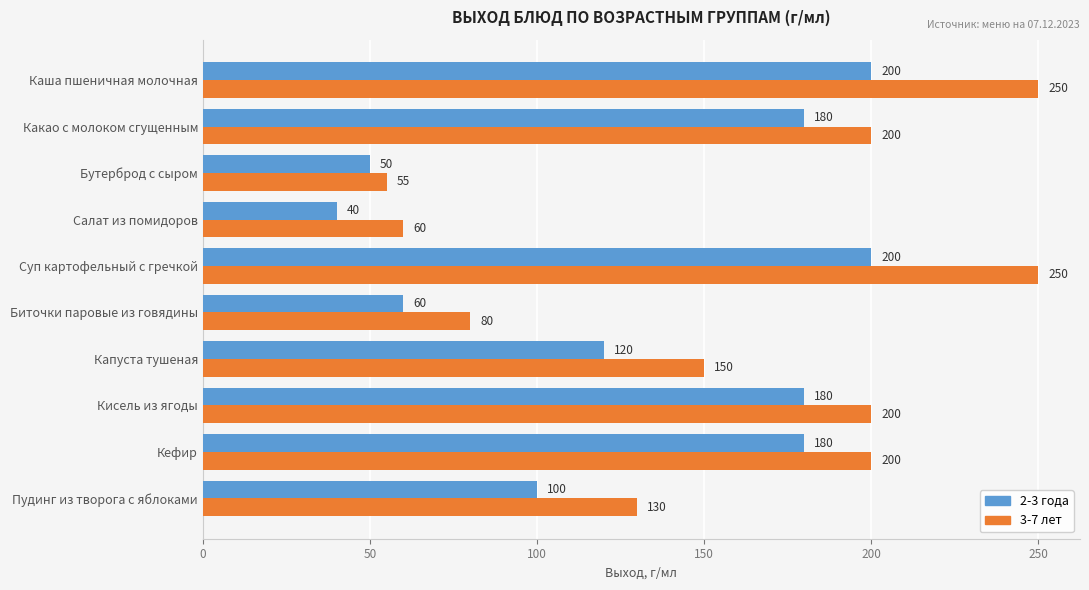

The value of 2-3 года at Кисель из ягоды is 180. True or false?

True